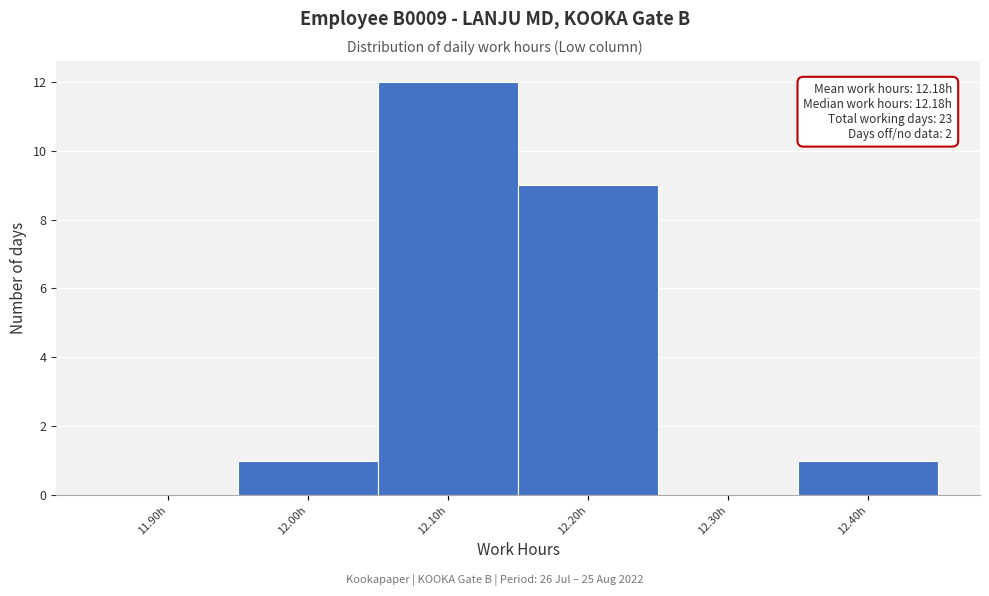

Reading left to right, what are all the values shown in this chart?

11.90h=0	12.00h=1	12.10h=12	12.20h=9	12.30h=0	12.40h=1